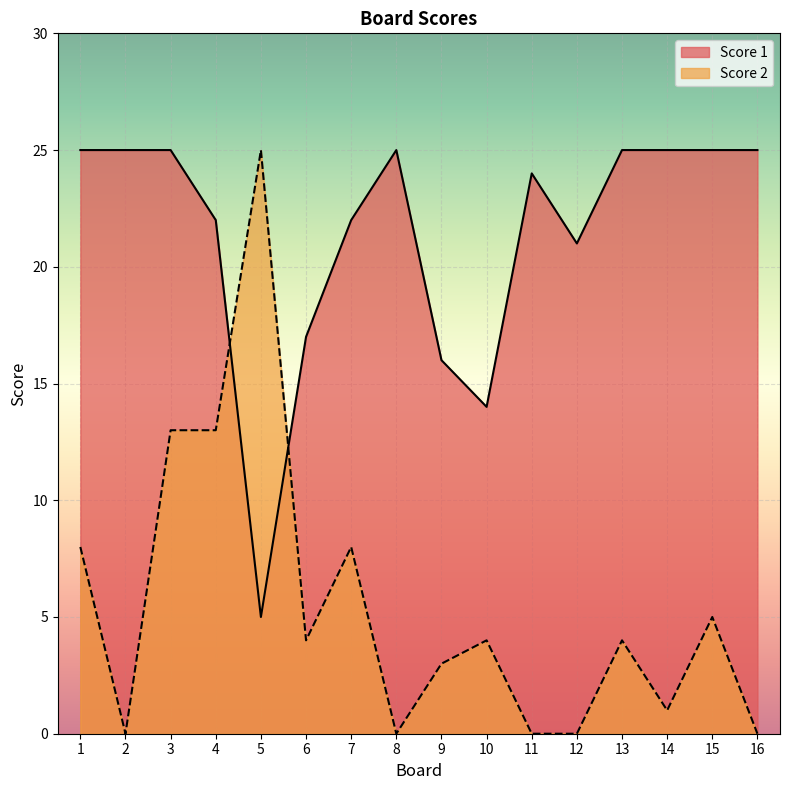

What are all the series names shown in the legend?

Score 1, Score 2